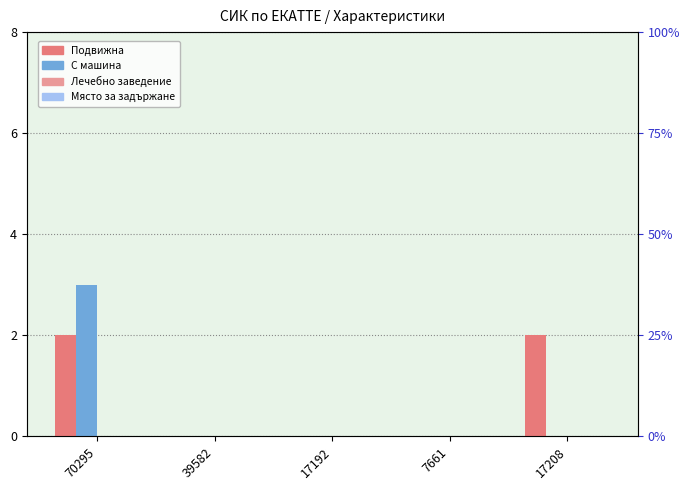

Reading left to right, transcribe all the data shown in this chart.

Подвижна: 2	0	0	0	2
С машина: 3	0	0	0	0
Лечебно заведение: 0	0	0	0	0
Място за задържане: 0	0	0	0	0